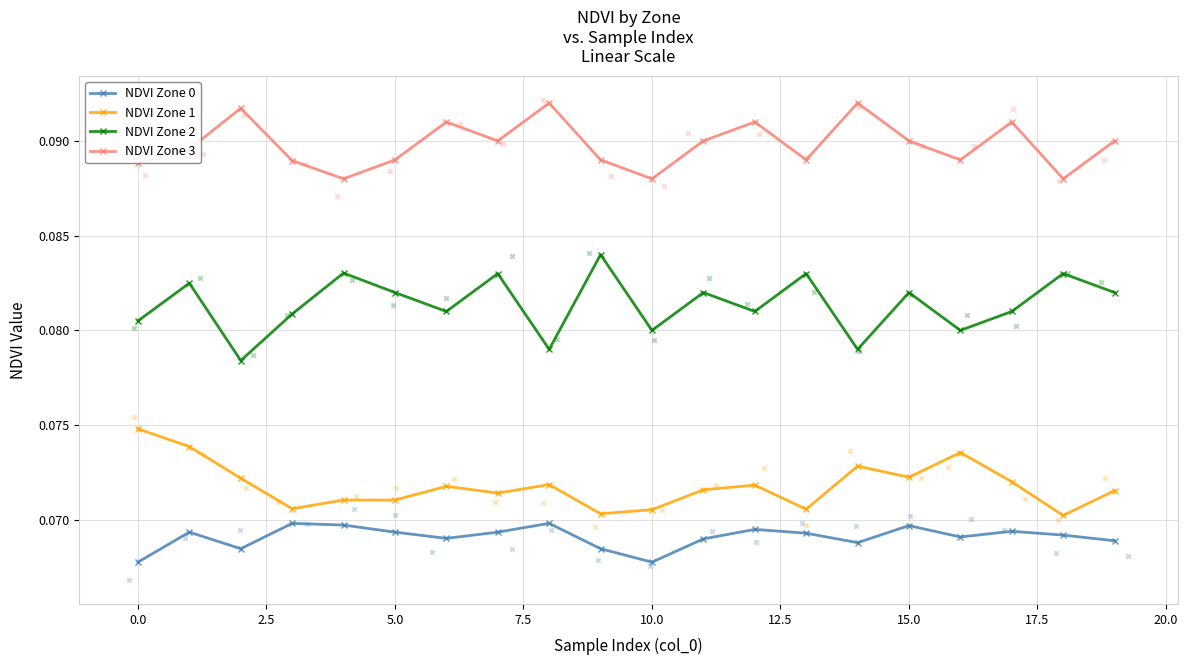

Is the value of NDVI Zone 3 at 17 greater than the value of NDVI Zone 1 at 18?

Yes